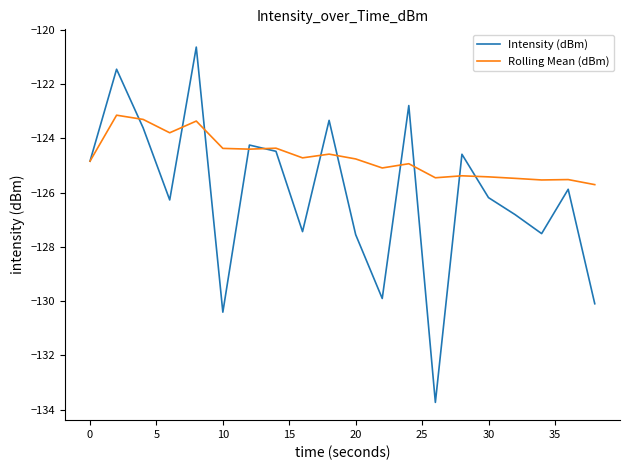

Which series has the largest total across all categories?

Rolling Mean (dBm)